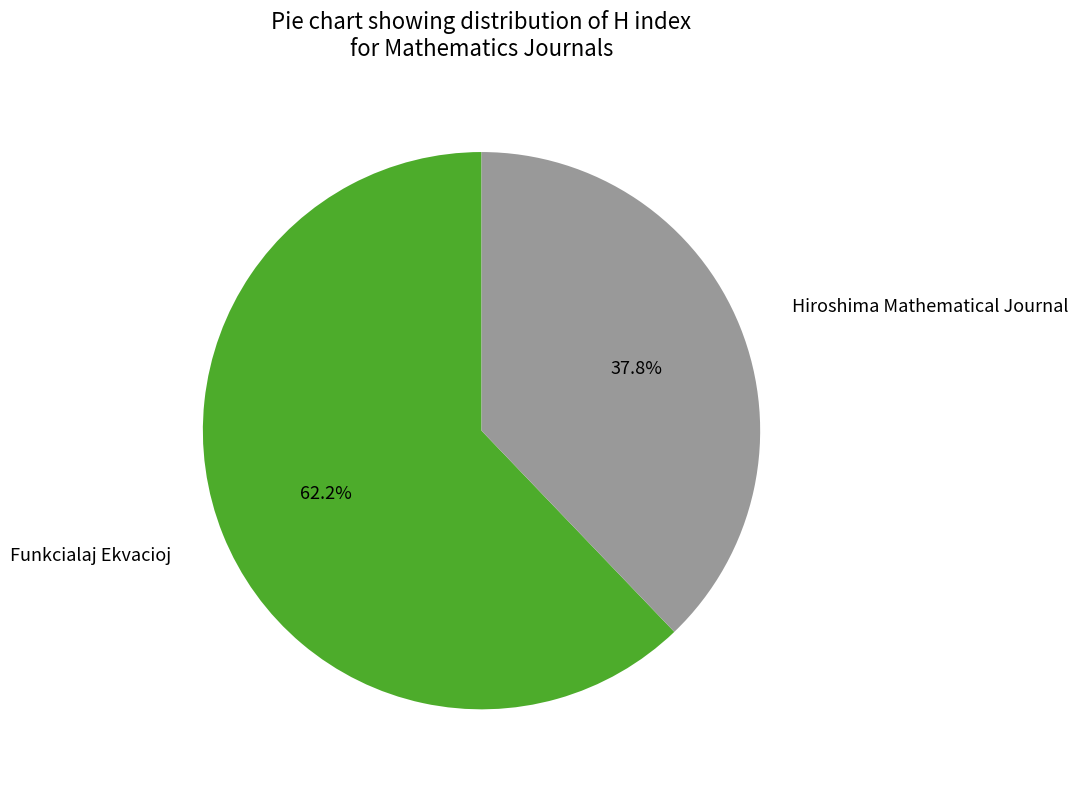

Count the number of slices in the pie.

2